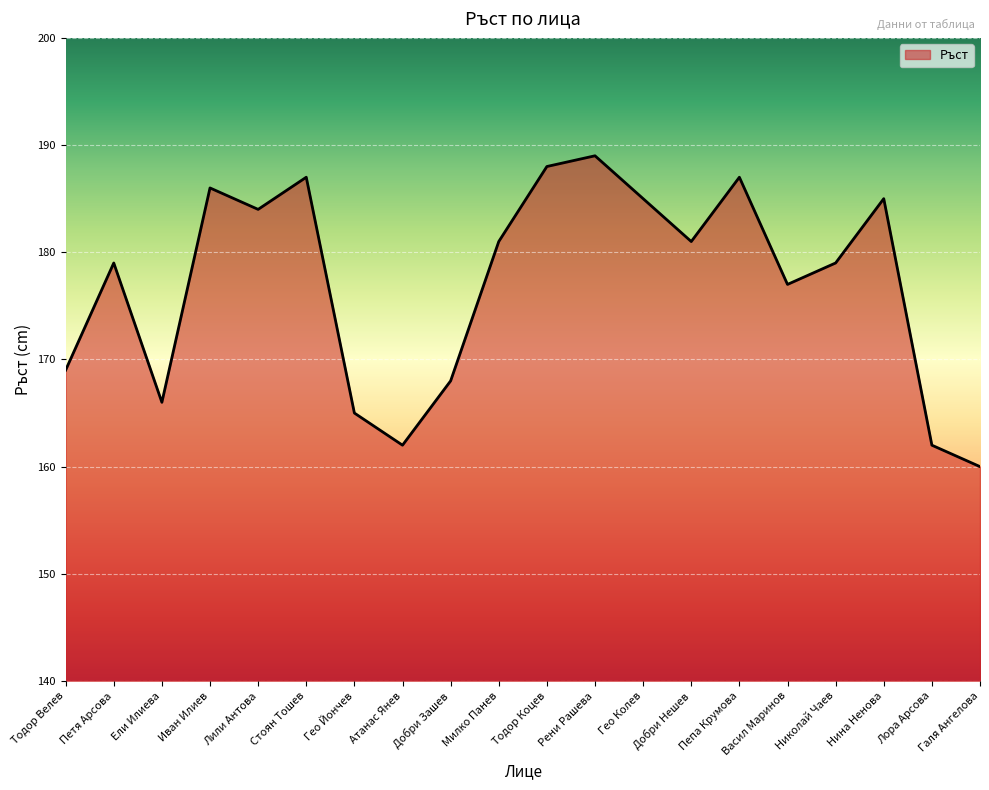

What is the approximate value at Добри Зашев?

168